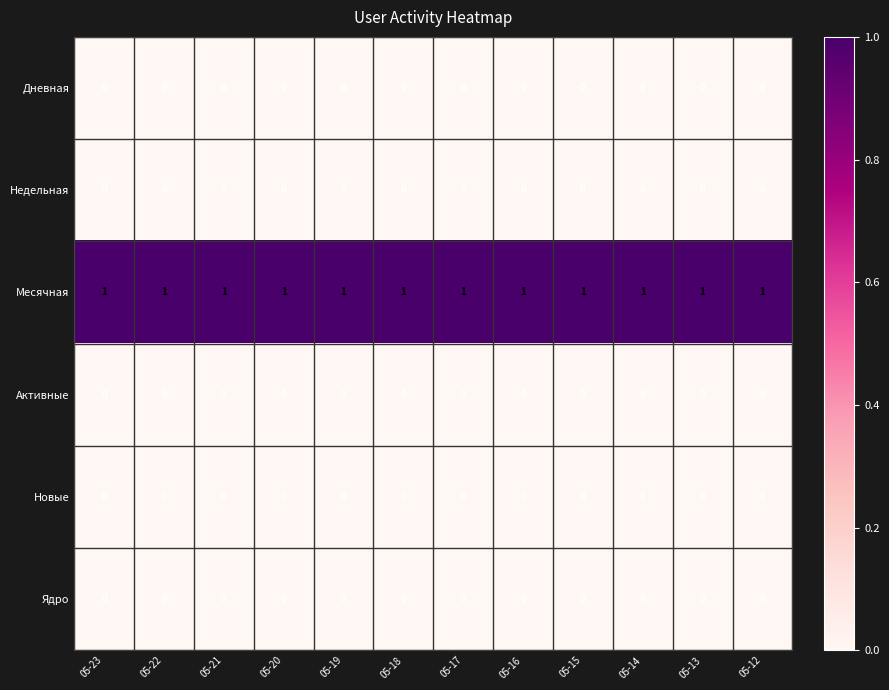

Is it true that Новые equals 0 at 05-20?

True